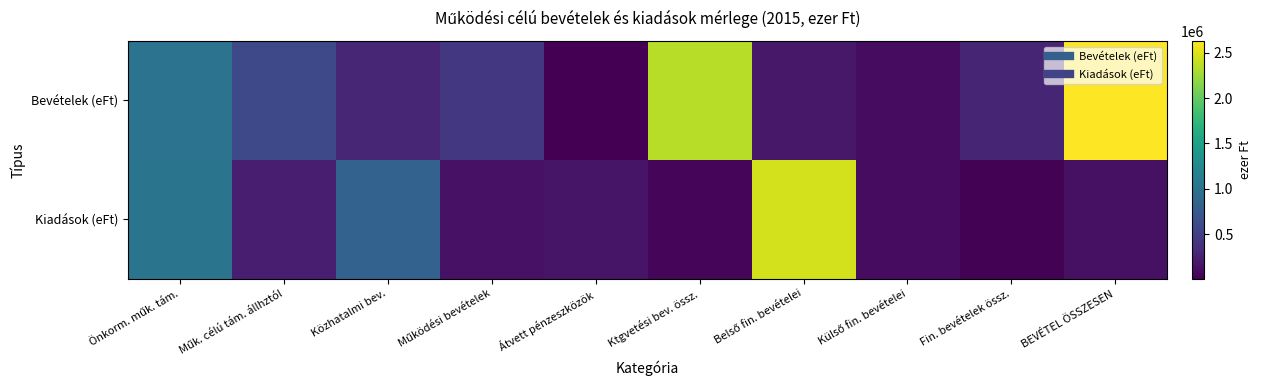

Which series changed the most between Önkorm. műk. tám. and Ktgvetési bev. össz.?

Bevételek (eFt)